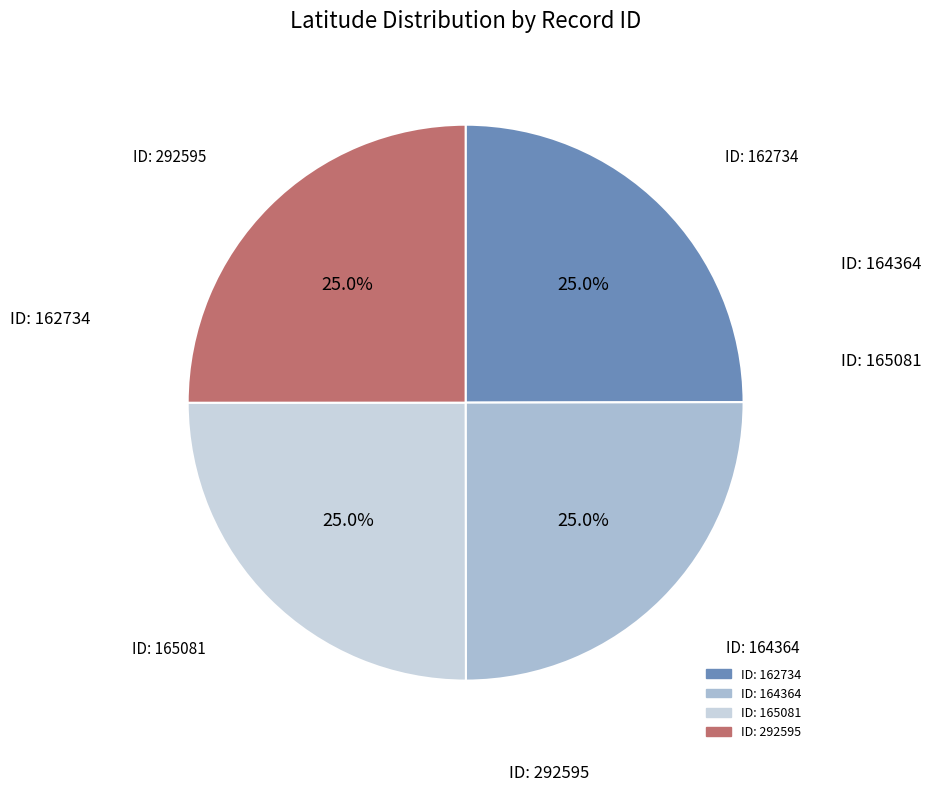

Is there a majority slice in this chart?

No